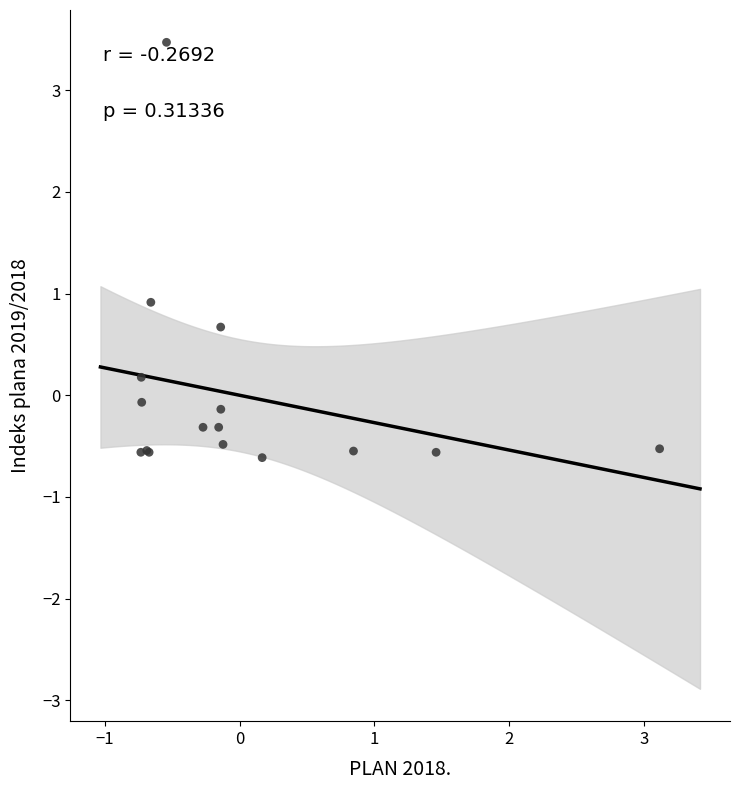

What Y value in the scatter plot is closest to 1?

0.9